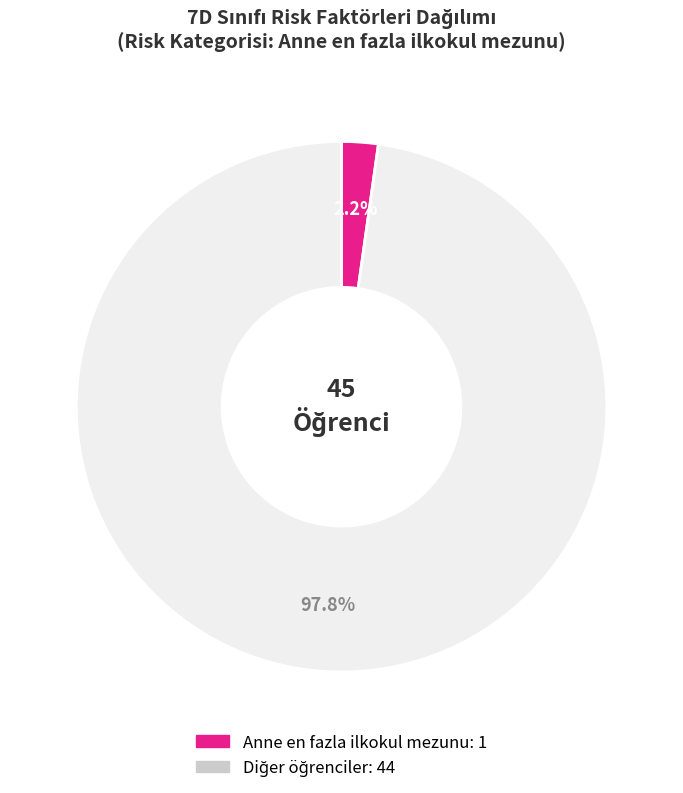

Is there a majority slice in this chart?

Yes